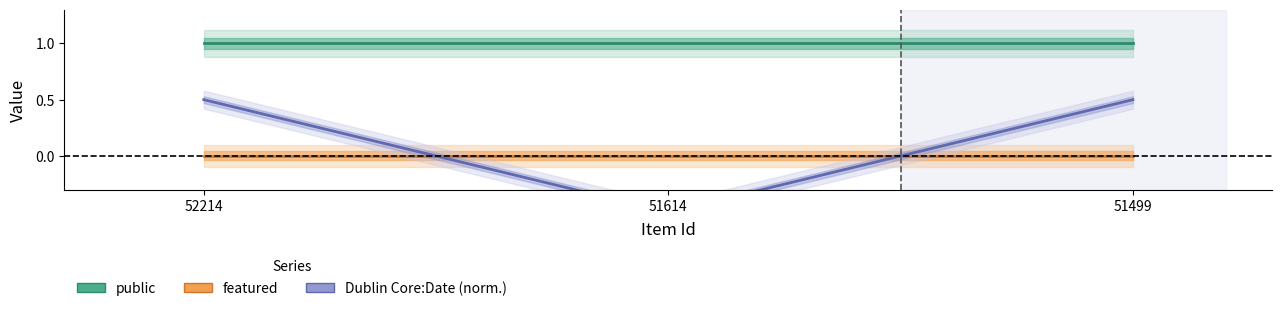

Which series changed the most between 52214 and 51614?

Dublin Core:Date (norm.)